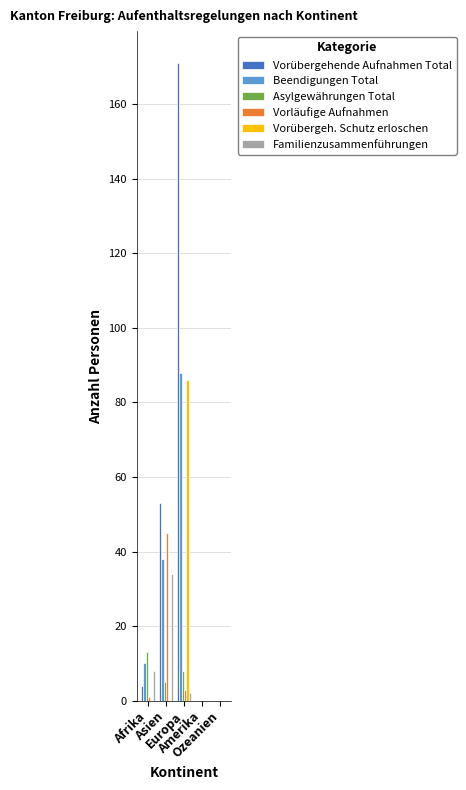

Which series has the largest total across all categories?

Vorübergehende Aufnahmen Total